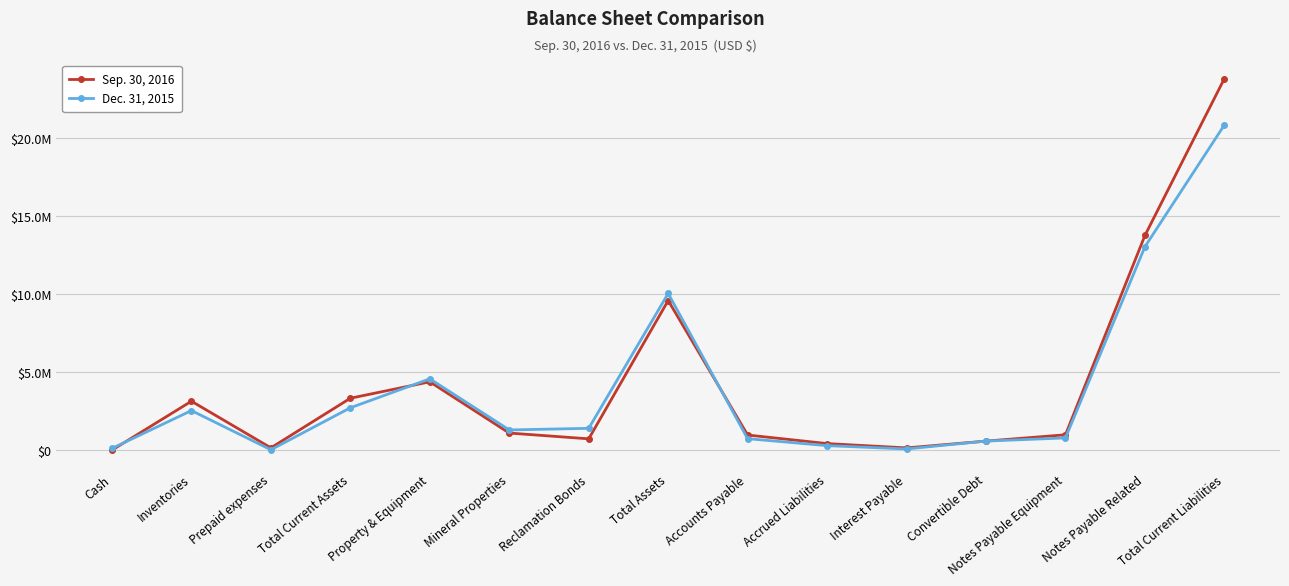

What is the label of the 15th point from the right?

Cash